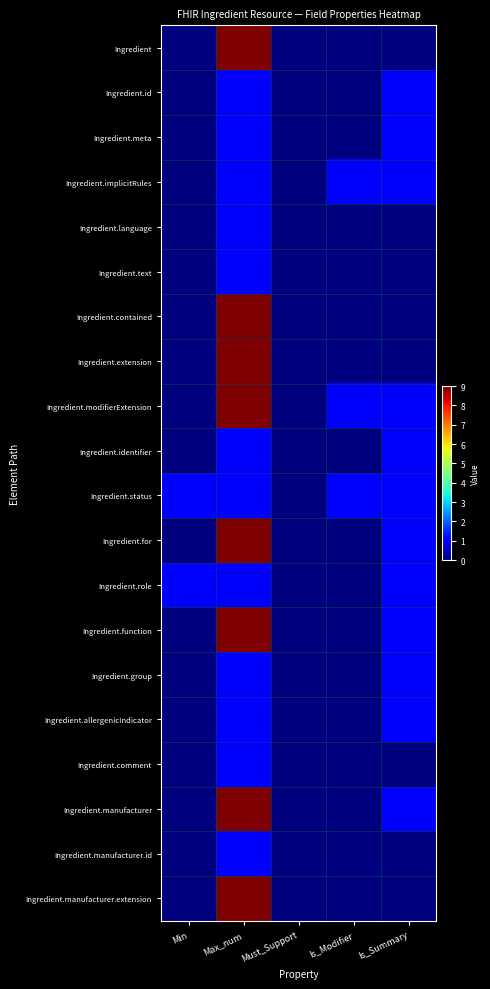

List the series in order of their peak value, highest first.

Ingredient, Ingredient.contained, Ingredient.extension, Ingredient.modifierExtension, Ingredient.for, Ingredient.function, Ingredient.manufacturer, Ingredient.manufacturer.extension, Ingredient.id, Ingredient.meta, Ingredient.implicitRules, Ingredient.language, Ingredient.text, Ingredient.identifier, Ingredient.status, Ingredient.role, Ingredient.group, Ingredient.allergenicIndicator, Ingredient.comment, Ingredient.manufacturer.id